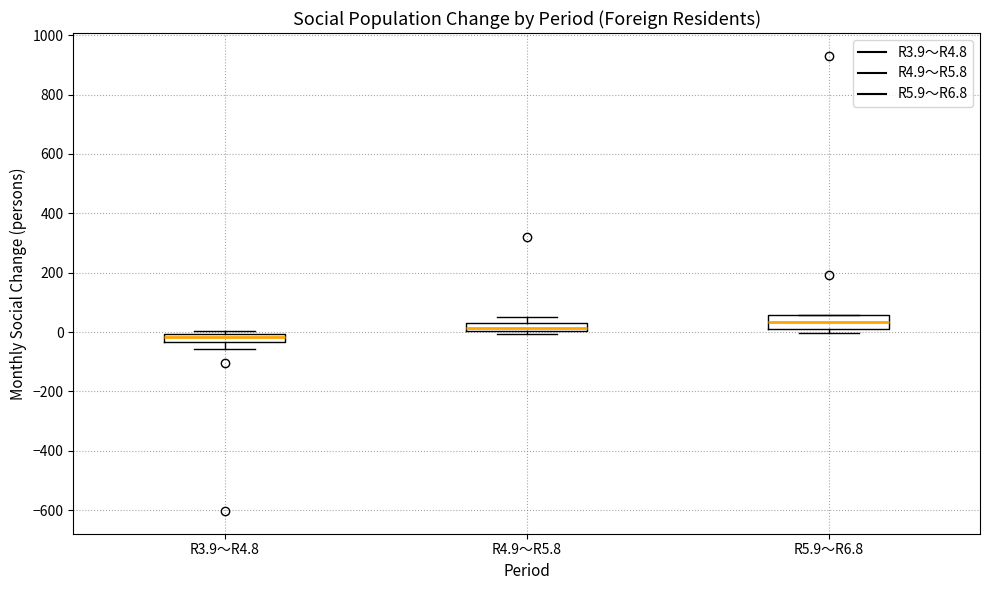

Which box has the lowest median line?

R3.9～R4.8